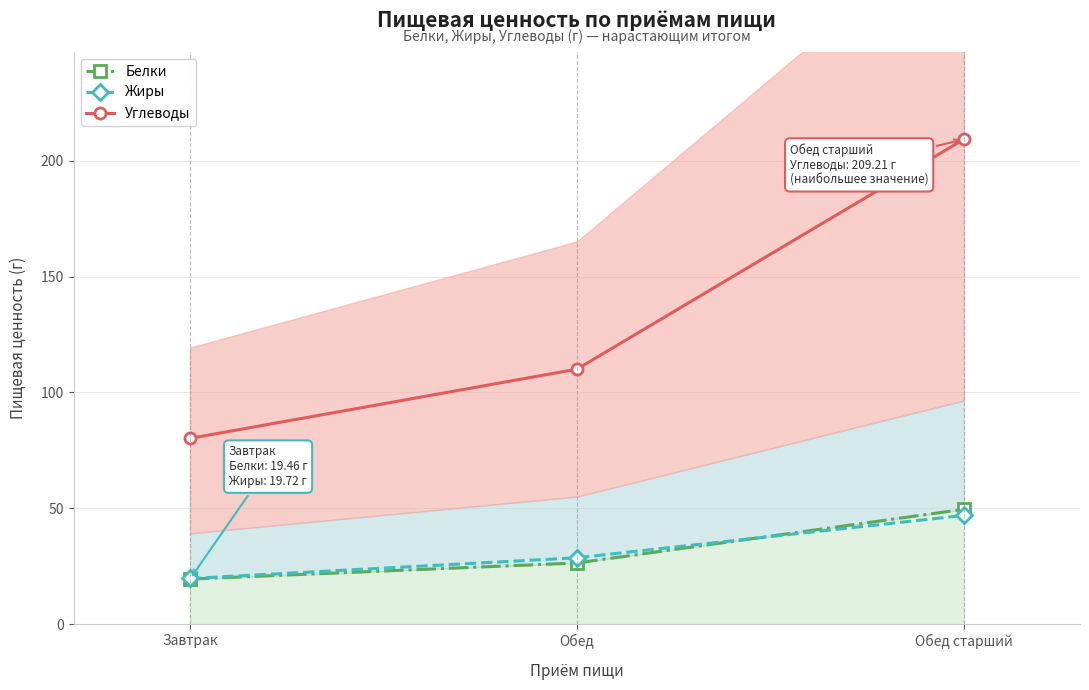

Does the chart have visible grid lines?

Yes